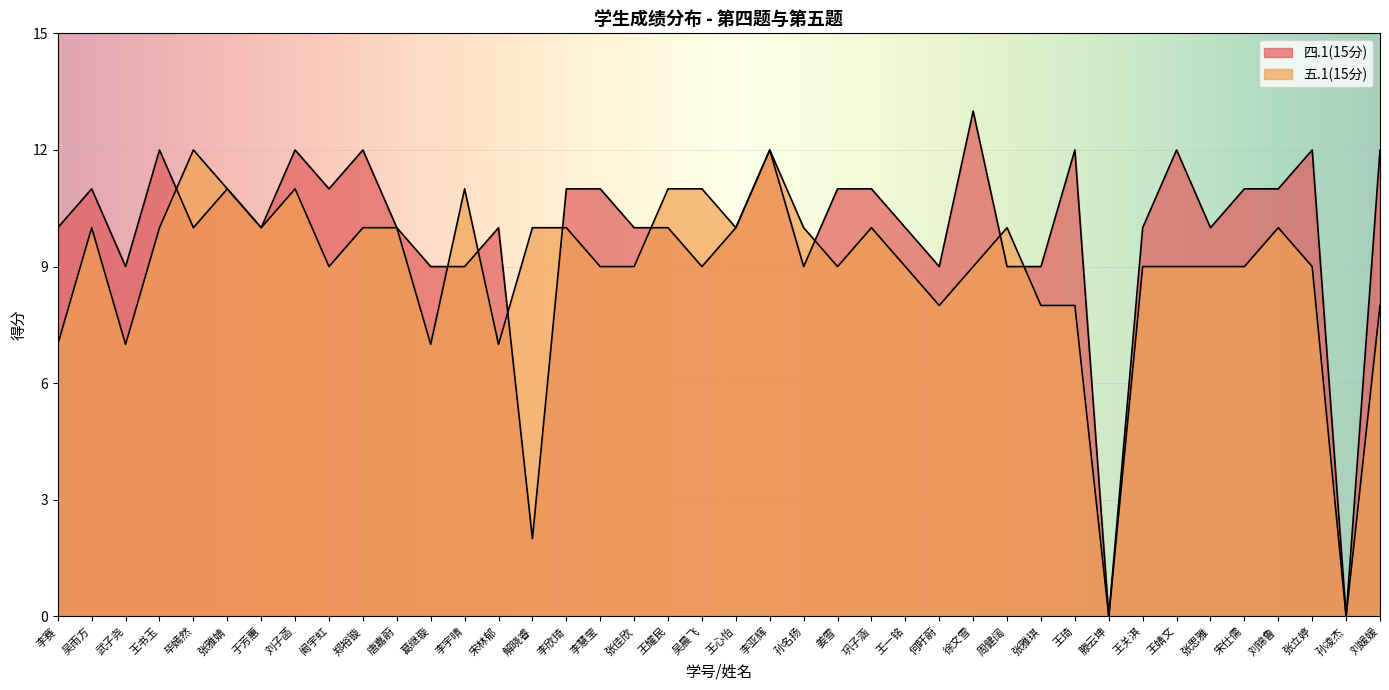

At which label does 五.1(15分) reach its minimum?

滕云坤